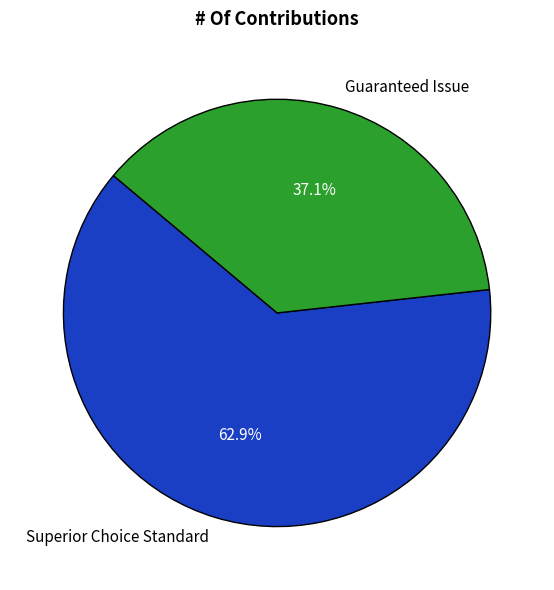

What is the ratio of the value at Guaranteed Issue to the value at Superior Choice Standard?

0.6